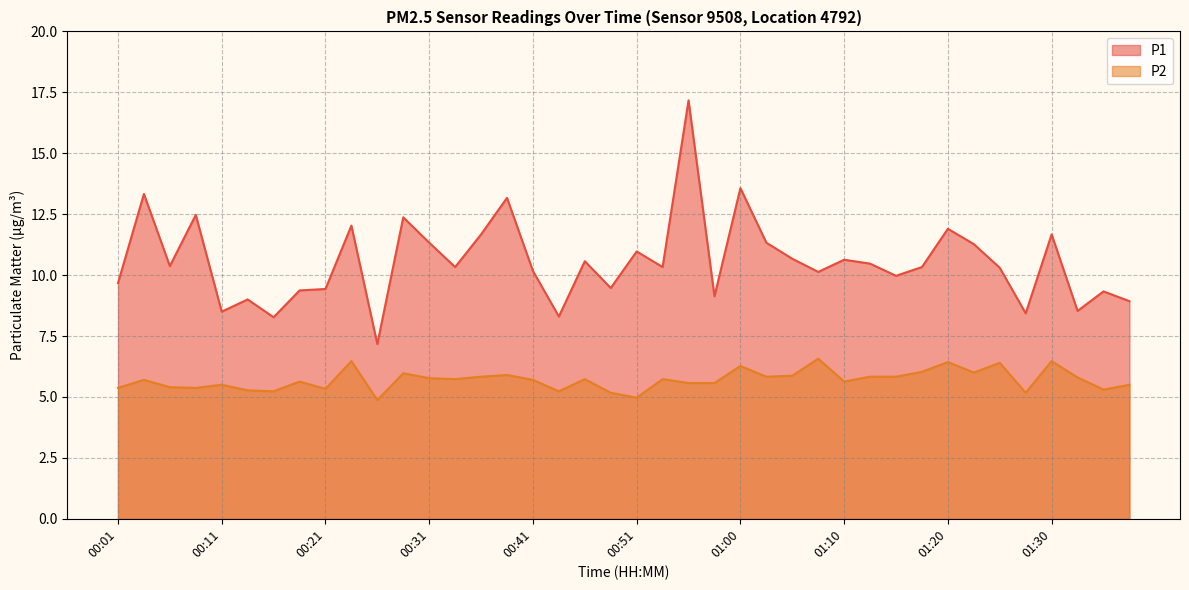

What is the greatest value displayed?

17.2